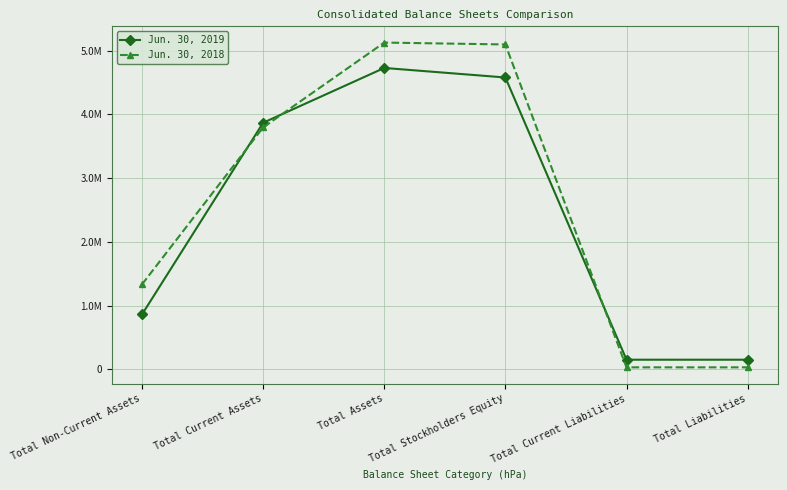

What are all the series names shown in the legend?

Jun. 30, 2019, Jun. 30, 2018